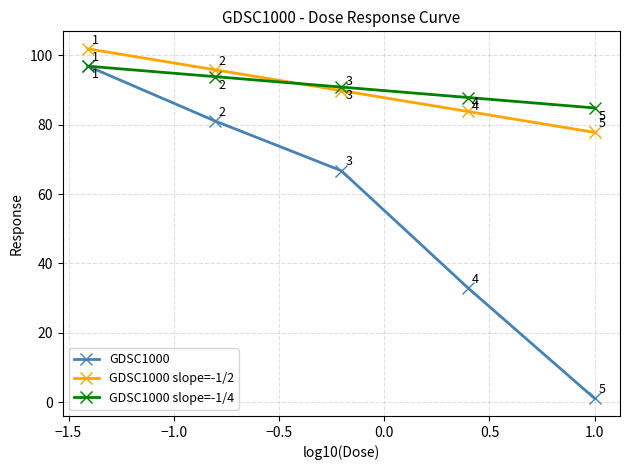

True or false: GDSC1000 slope=-1/2 has more than 0 interior local peaks.

False